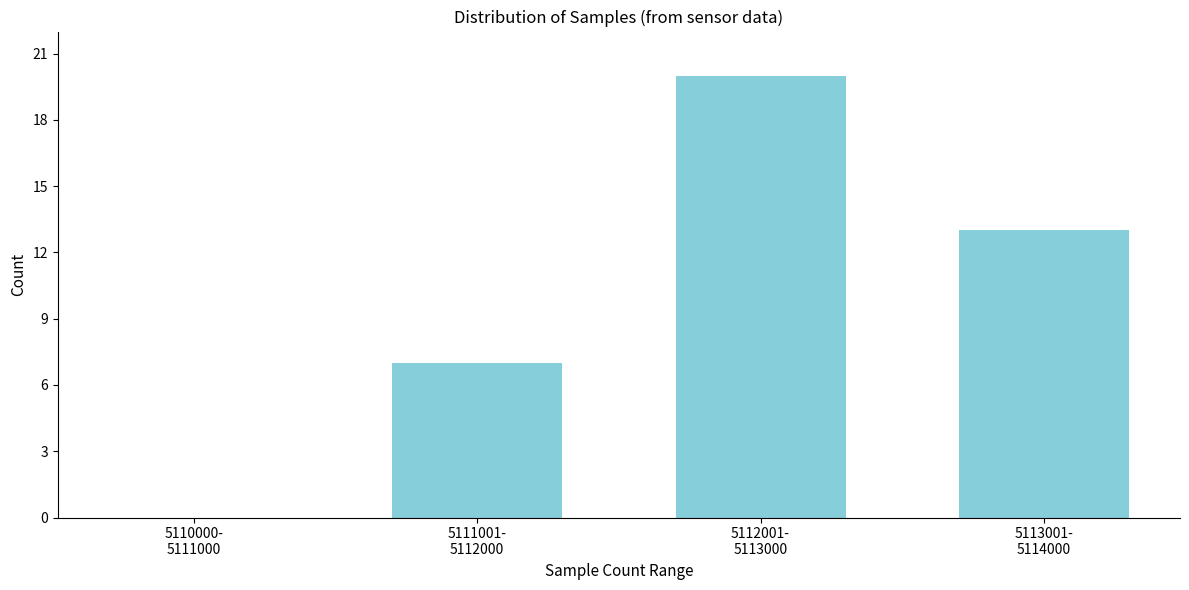

What is the sum of all values?

40